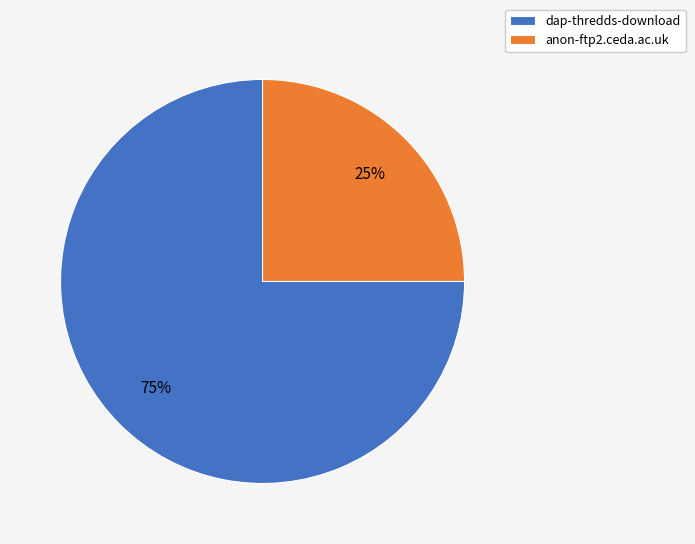

Which slice represents more than half of the pie?

dap-thredds-download